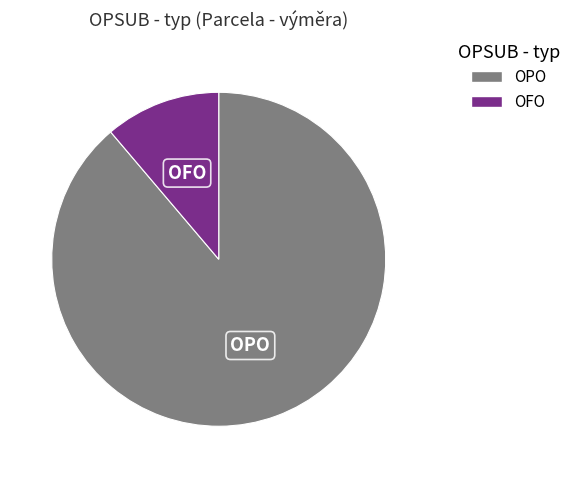

Which has a higher value, OPO or OFO?

OPO